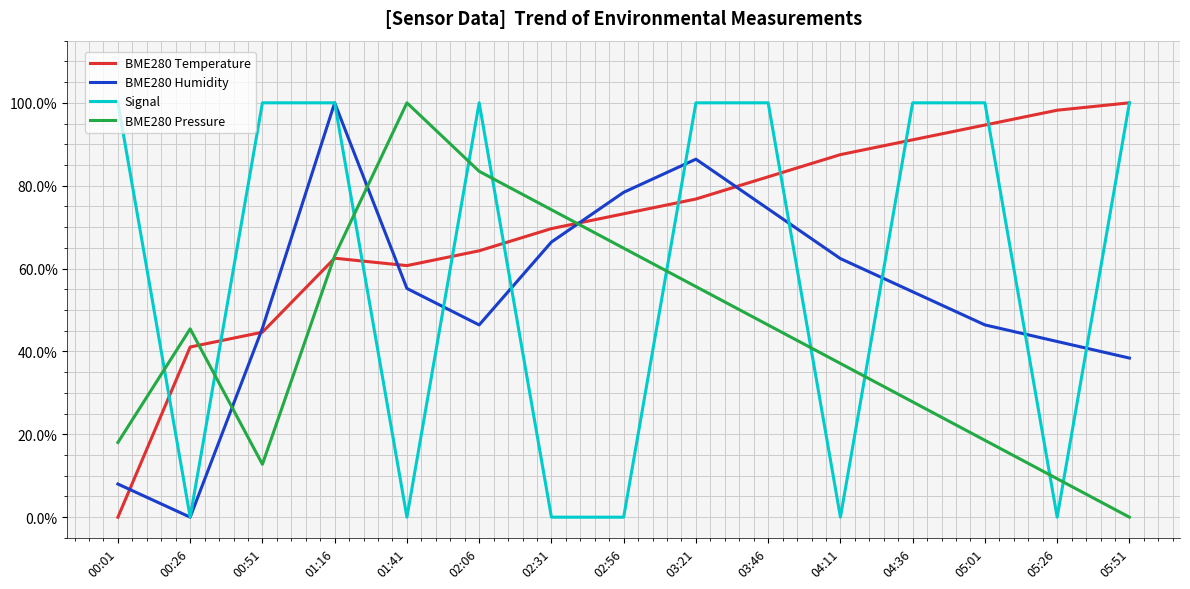

What are all the series names shown in the legend?

BME280 Temperature, BME280 Humidity, Signal, BME280 Pressure